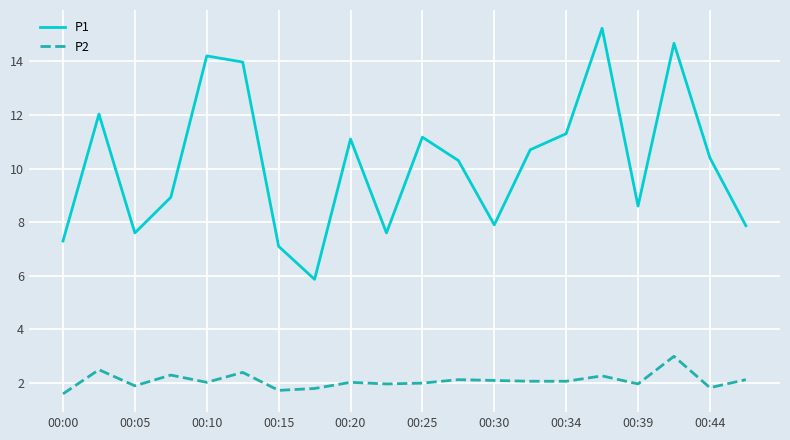

What is the minimum value for P2?

1.6